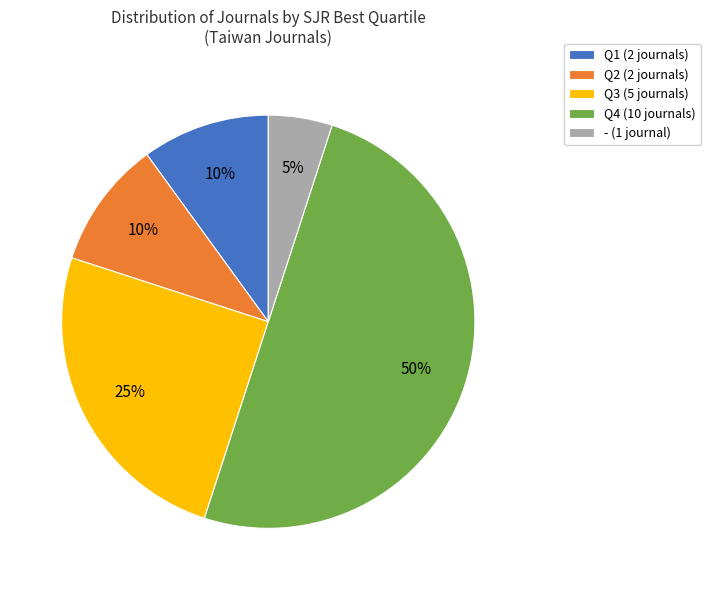

To the nearest percent, what is the average slice percentage?

20%